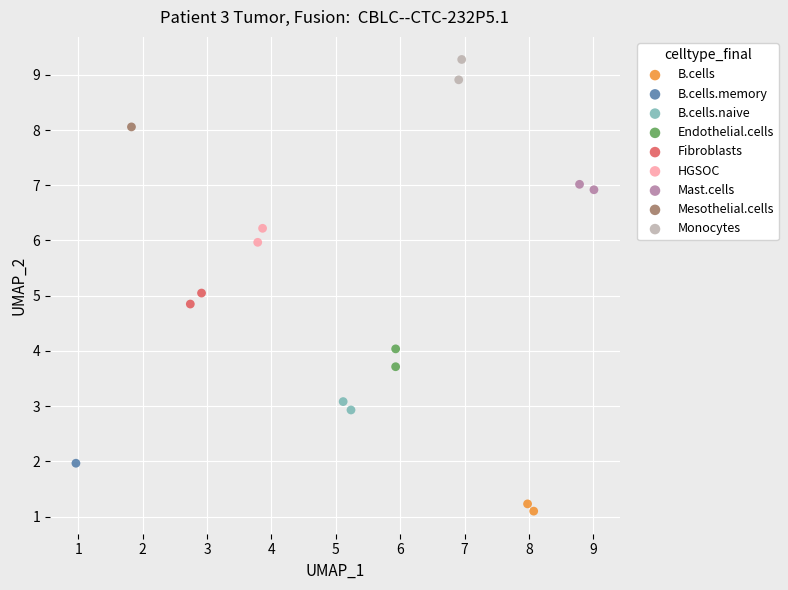

What are all the series names shown in the legend?

B.cells, B.cells.memory, B.cells.naive, Endothelial.cells, Fibroblasts, HGSOC, Mast.cells, Mesothelial.cells, Monocytes